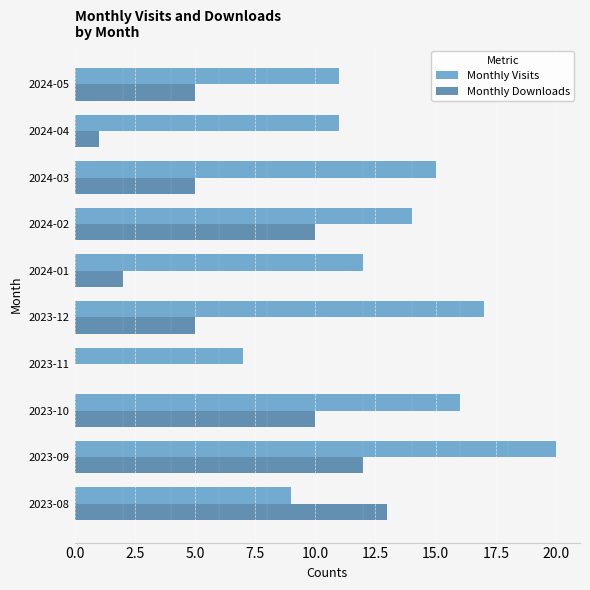

What is the highest value of the Monthly Visits series?

20